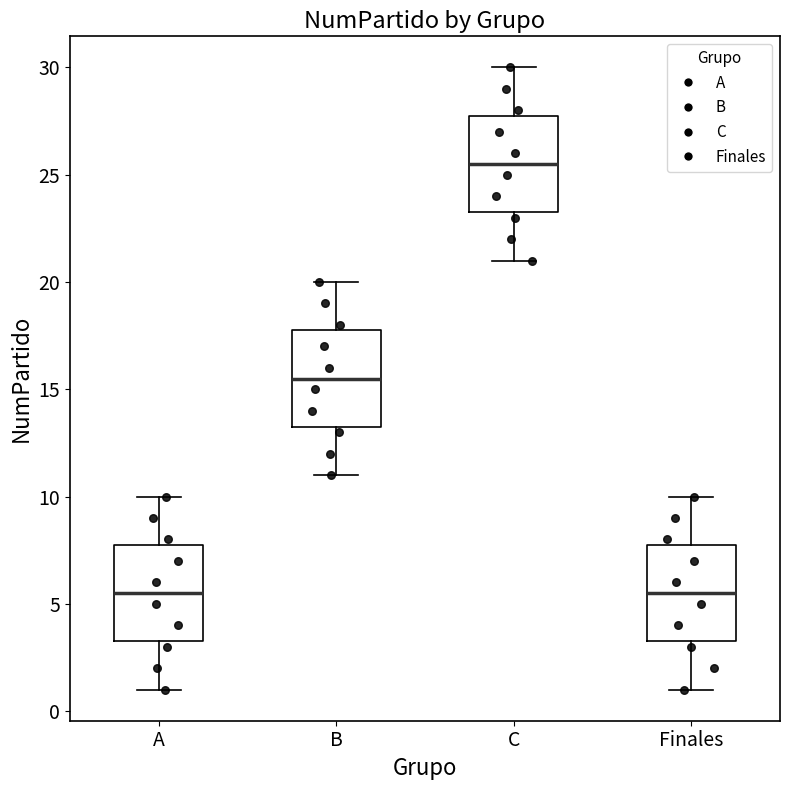

Reading left to right, transcribe this box plot: for each box, give where its median line is, the range the box spans, and where its two whiskers end, as read against the y-axis. The values are not printed on the chart, so give them approximately, as read against the axis.

A: median 5.5, box 3.5 to 8.0, whiskers 1.0 to 10.0
B: median 15.5, box 13.5 to 18.0, whiskers 11.0 to 20.0
C: median 25.5, box 23.5 to 28.0, whiskers 21.0 to 30.0
Finales: median 5.5, box 3.5 to 8.0, whiskers 1.0 to 10.0